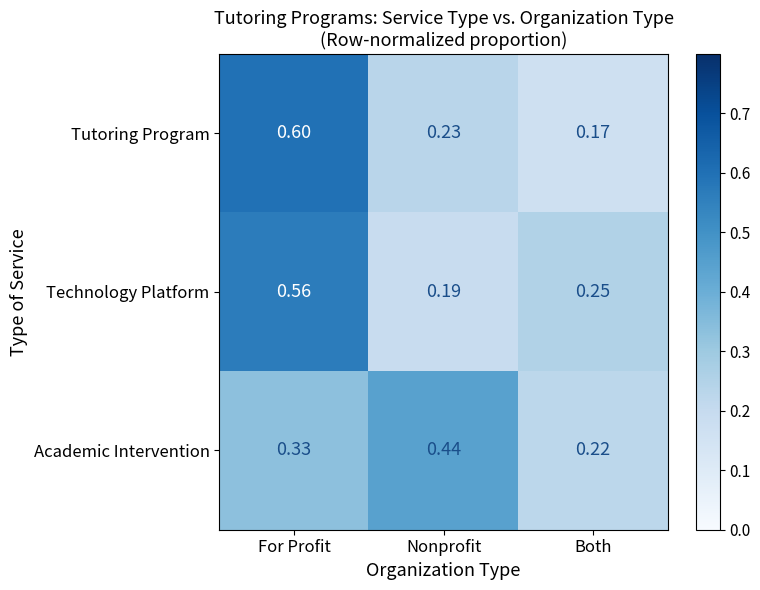

Is the value of Academic Intervention at Both greater than the value of Tutoring Program at For Profit?

No